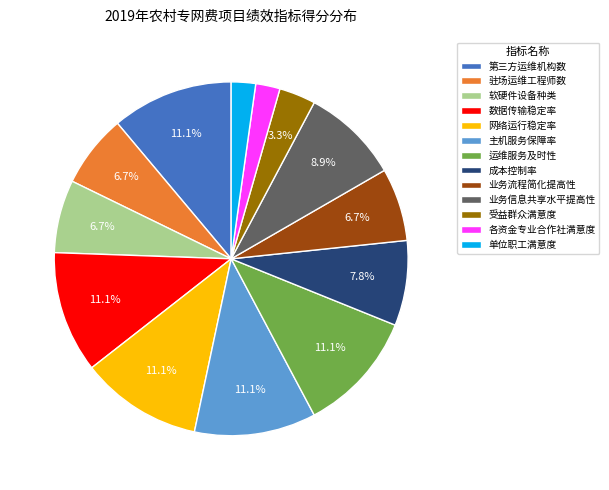

What percentage is the 单位职工满意度 slice, to the nearest percent?

2%